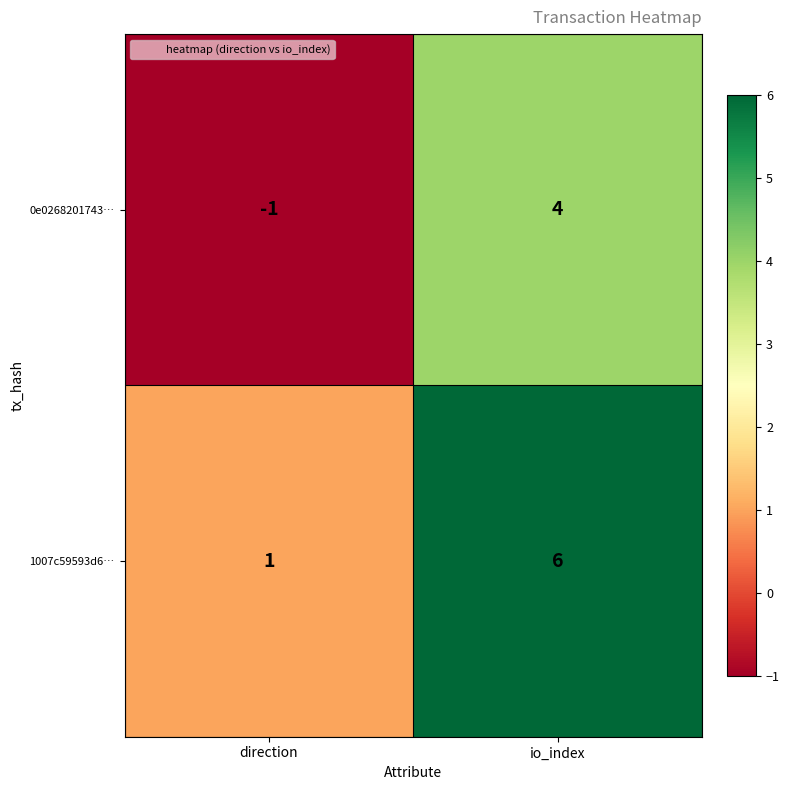

Reading left to right, transcribe all the data shown in this chart.

0e0268201743…: -1	4
1007c59593d6…: 1	6